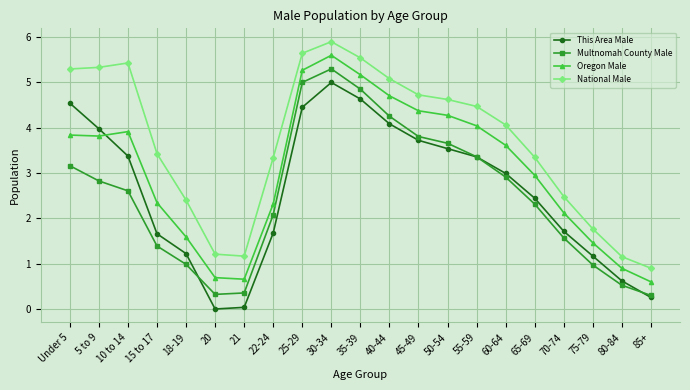

What is the approximate value of Oregon Male at 85+?

0.6